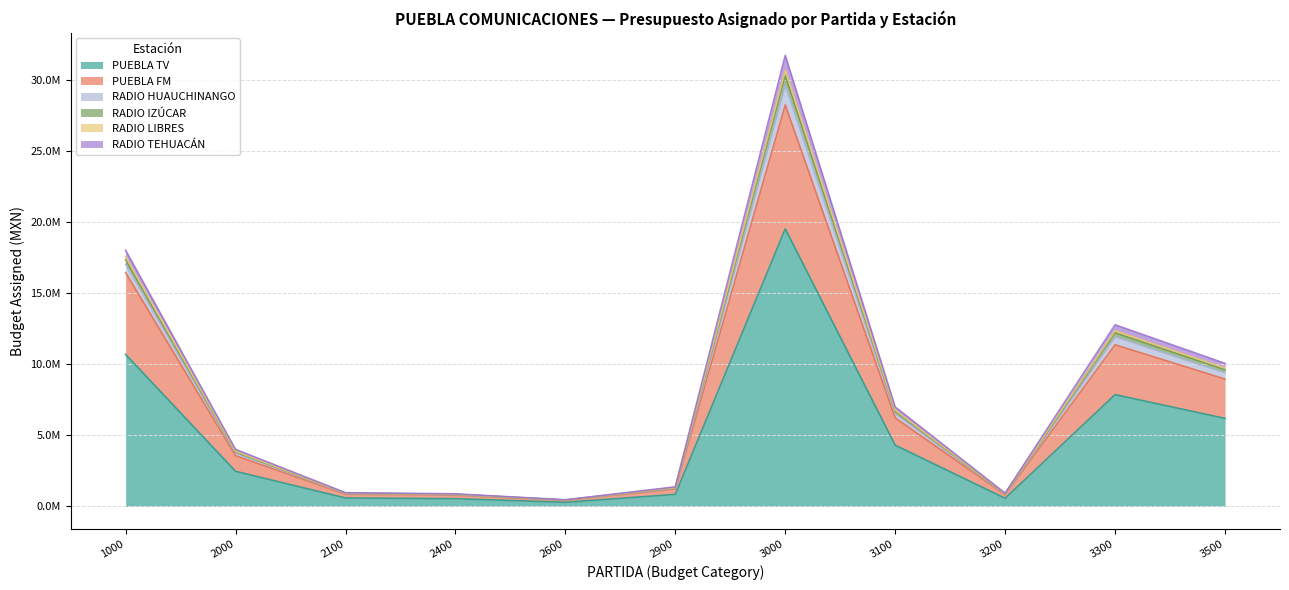

True or false: PUEBLA TV and RADIO LIBRES cross at least once.

False